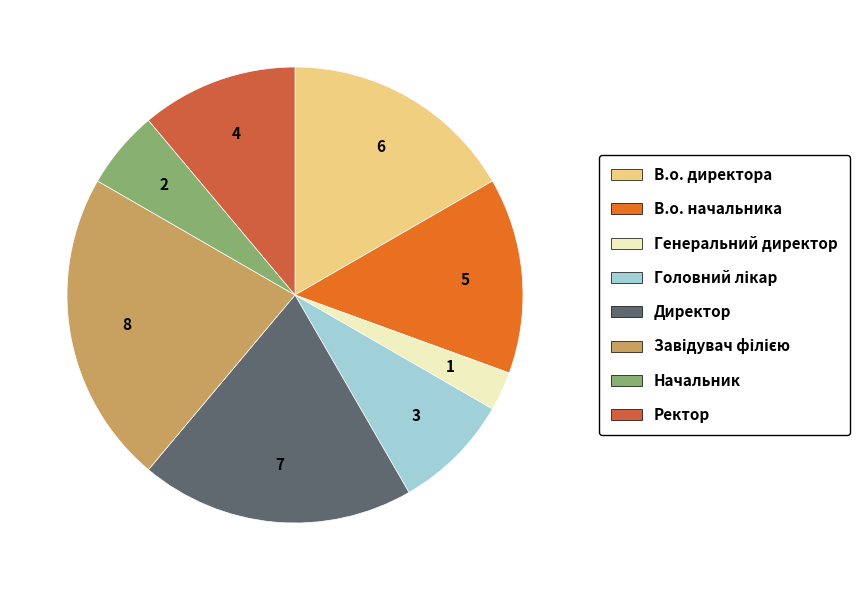

The В.о. директора slice represents 17% of the pie. True or false?

True